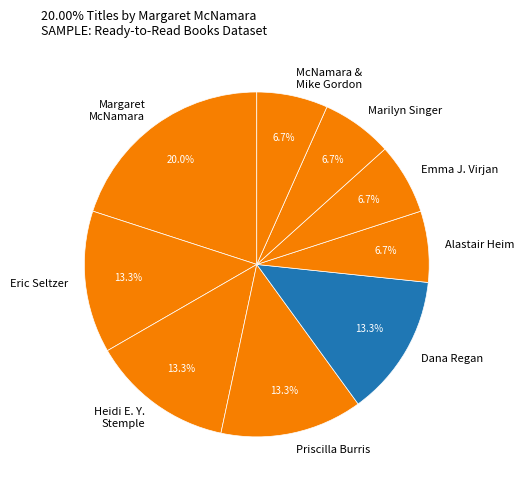

Count the number of slices in the pie.

9